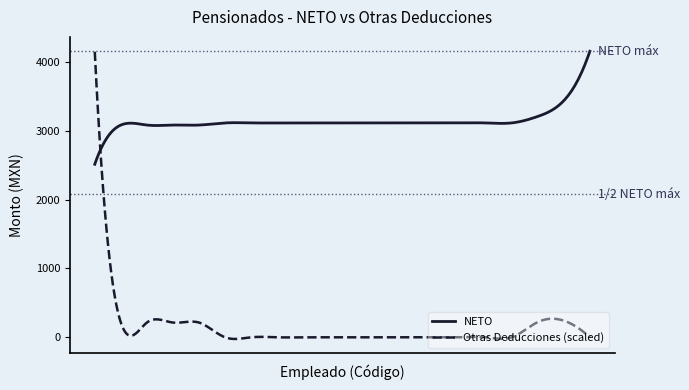

Which series has the largest range (max minus min)?

Otras Deducciones (scaled)